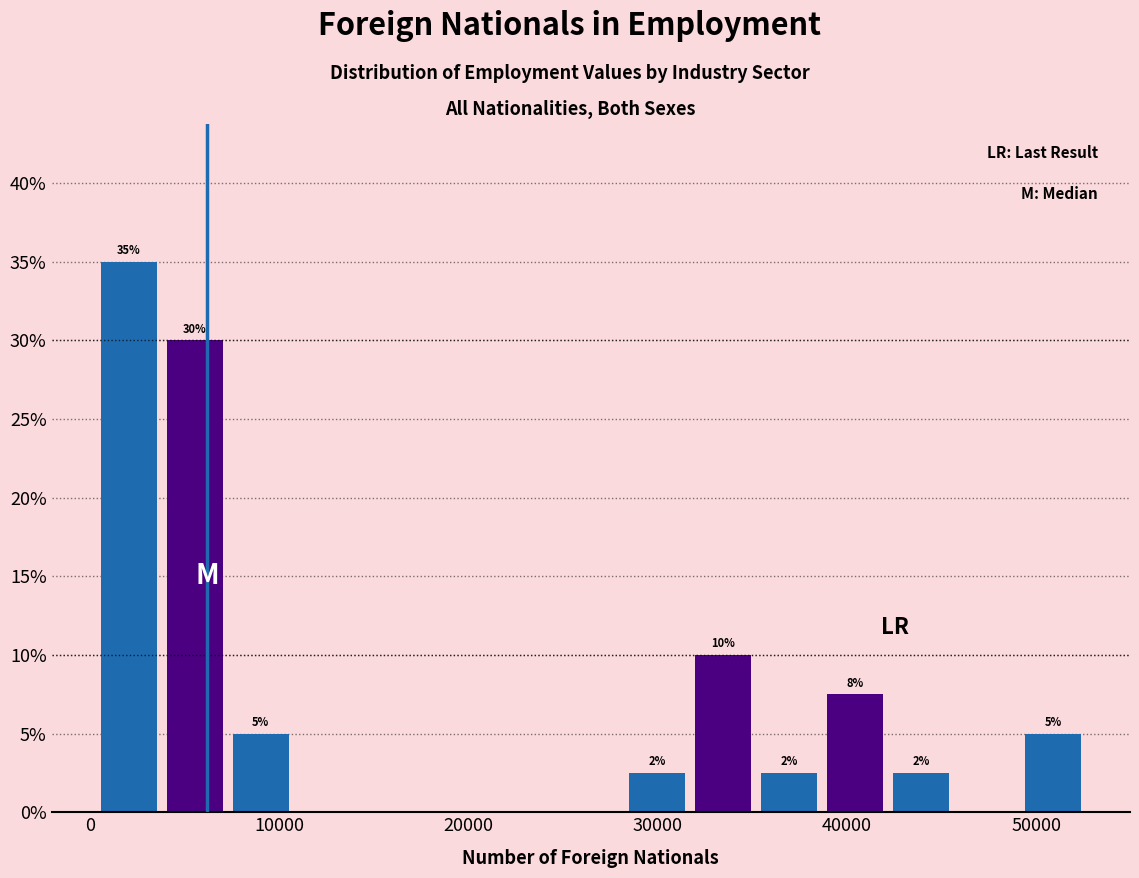

Around what value on the x-axis is the tallest bar? Give the approximate position of its centre, as read against the axis.

2000